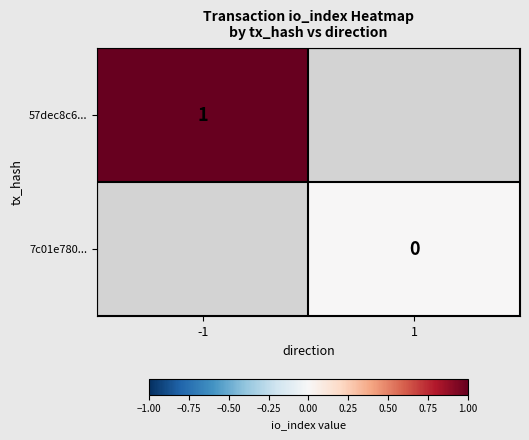

Between -1 and 1, which is larger?

1